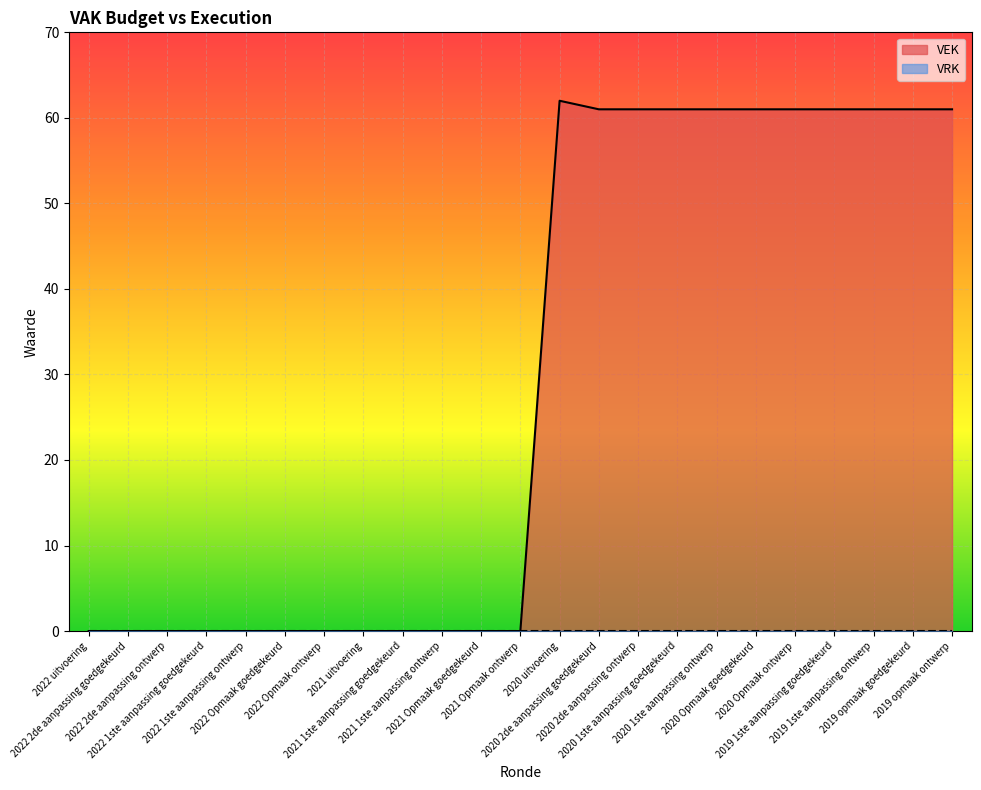

What is the maximum value shown in the chart?

62